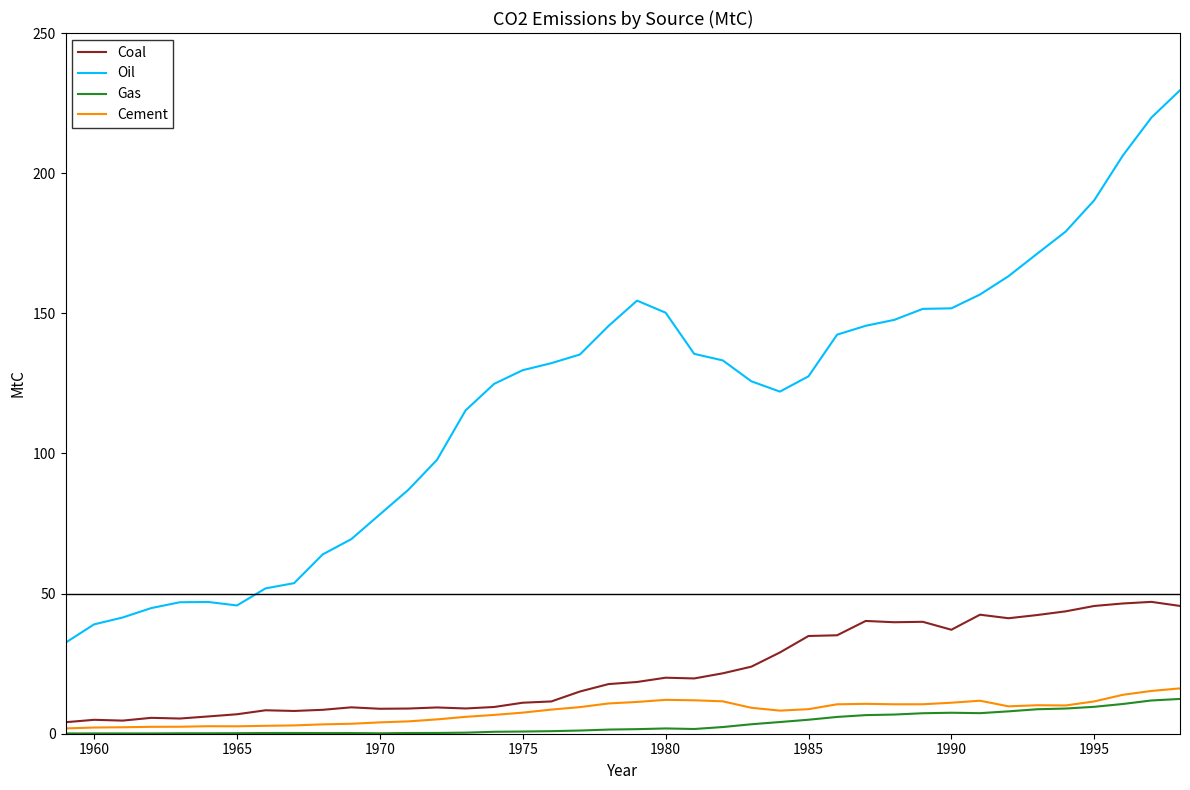

What is the sum of all Gas values?

139.9